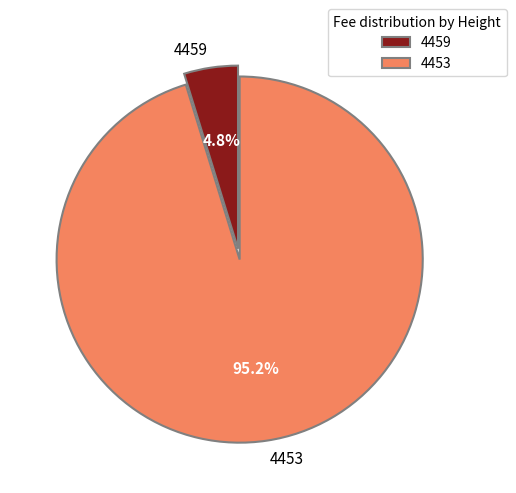

How many segments does this pie chart have?

2